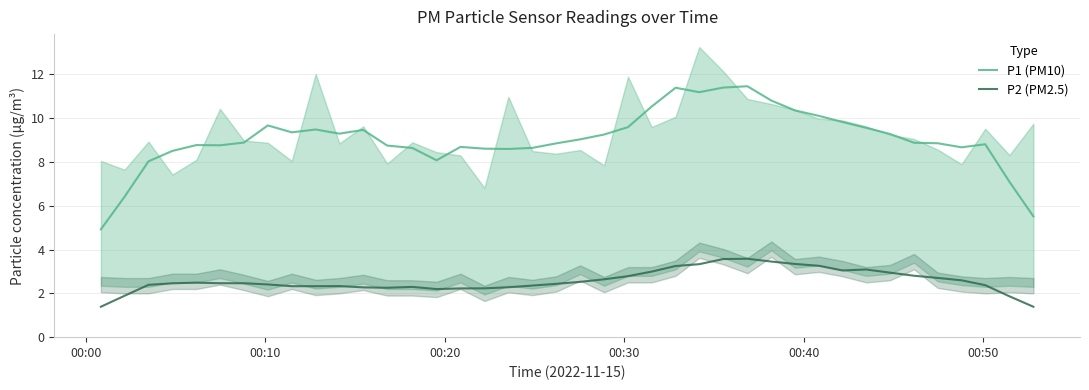

In P1 (PM10), how many points are lower than both neighbors (excluding endpoints)?

7